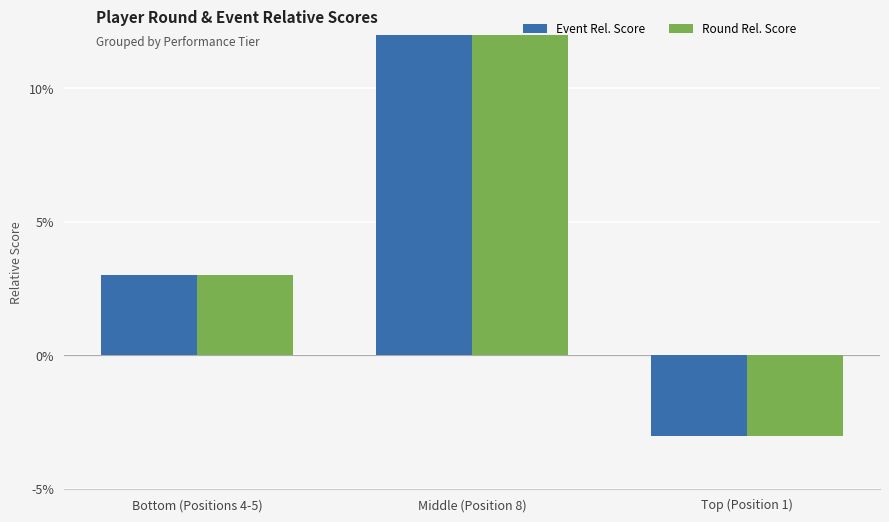

At which label does Round Rel. Score first exceed 3?

Middle (Position 8)